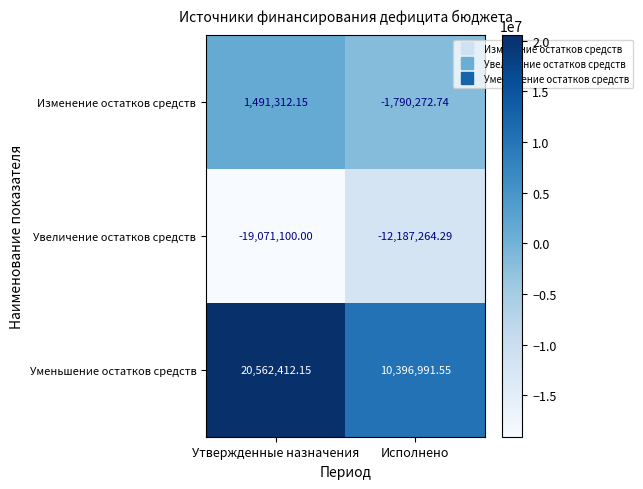

At which label does Изменение остатков средств first exceed 1491312?

Утвержденные назначения